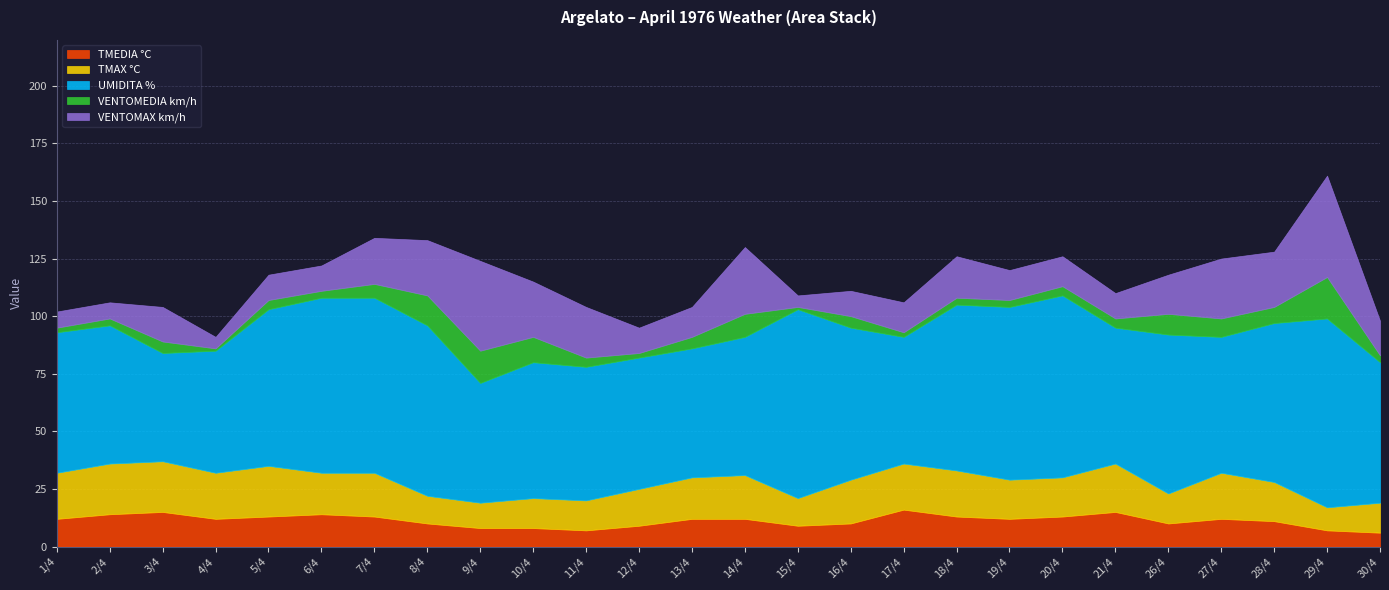

Reading left to right, extract all data points from this chart.

TMEDIA °C: 1/4=12	2/4=14	3/4=15	4/4=12	5/4=13	6/4=14	7/4=13	8/4=10	9/4=8	10/4=8	11/4=7	12/4=9	13/4=12	14/4=12	15/4=9	16/4=10	17/4=16	18/4=13	19/4=12	20/4=13	21/4=15	26/4=10	27/4=12	28/4=11	29/4=7	30/4=6
TMAX °C: 1/4=20	2/4=22	3/4=22	4/4=20	5/4=22	6/4=18	7/4=19	8/4=12	9/4=11	10/4=13	11/4=13	12/4=16	13/4=18	14/4=19	15/4=12	16/4=19	17/4=20	18/4=20	19/4=17	20/4=17	21/4=21	26/4=13	27/4=20	28/4=17	29/4=10	30/4=13
UMIDITA %: 1/4=61	2/4=60	3/4=47	4/4=53	5/4=68	6/4=76	7/4=76	8/4=74	9/4=52	10/4=59	11/4=58	12/4=57	13/4=56	14/4=60	15/4=82	16/4=66	17/4=55	18/4=72	19/4=75	20/4=79	21/4=59	26/4=69	27/4=59	28/4=69	29/4=82	30/4=61
VENTOMEDIA km/h: 1/4=2	2/4=3	3/4=5	4/4=1	5/4=4	6/4=3	7/4=6	8/4=13	9/4=14	10/4=11	11/4=4	12/4=2	13/4=5	14/4=10	15/4=1	16/4=5	17/4=2	18/4=3	19/4=3	20/4=4	21/4=4	26/4=9	27/4=8	28/4=7	29/4=18	30/4=3
VENTOMAX km/h: 1/4=7	2/4=7	3/4=15	4/4=5	5/4=11	6/4=11	7/4=20	8/4=24	9/4=39	10/4=24	11/4=22	12/4=11	13/4=13	14/4=29	15/4=5	16/4=11	17/4=13	18/4=18	19/4=13	20/4=13	21/4=11	26/4=17	27/4=26	28/4=24	29/4=44	30/4=15